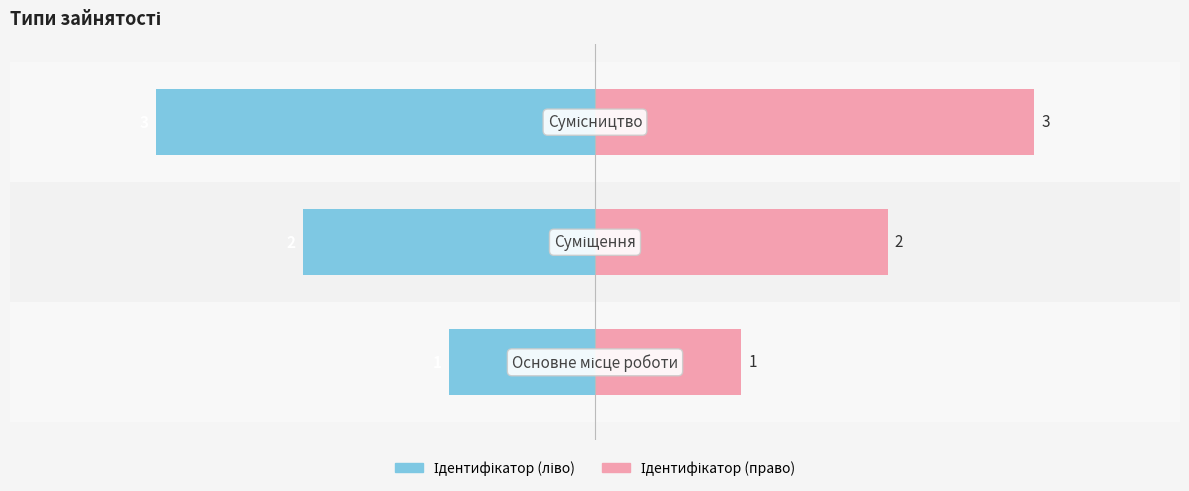

Is it true that Ідентифікатор (ліво) equals -3 at 1?

False